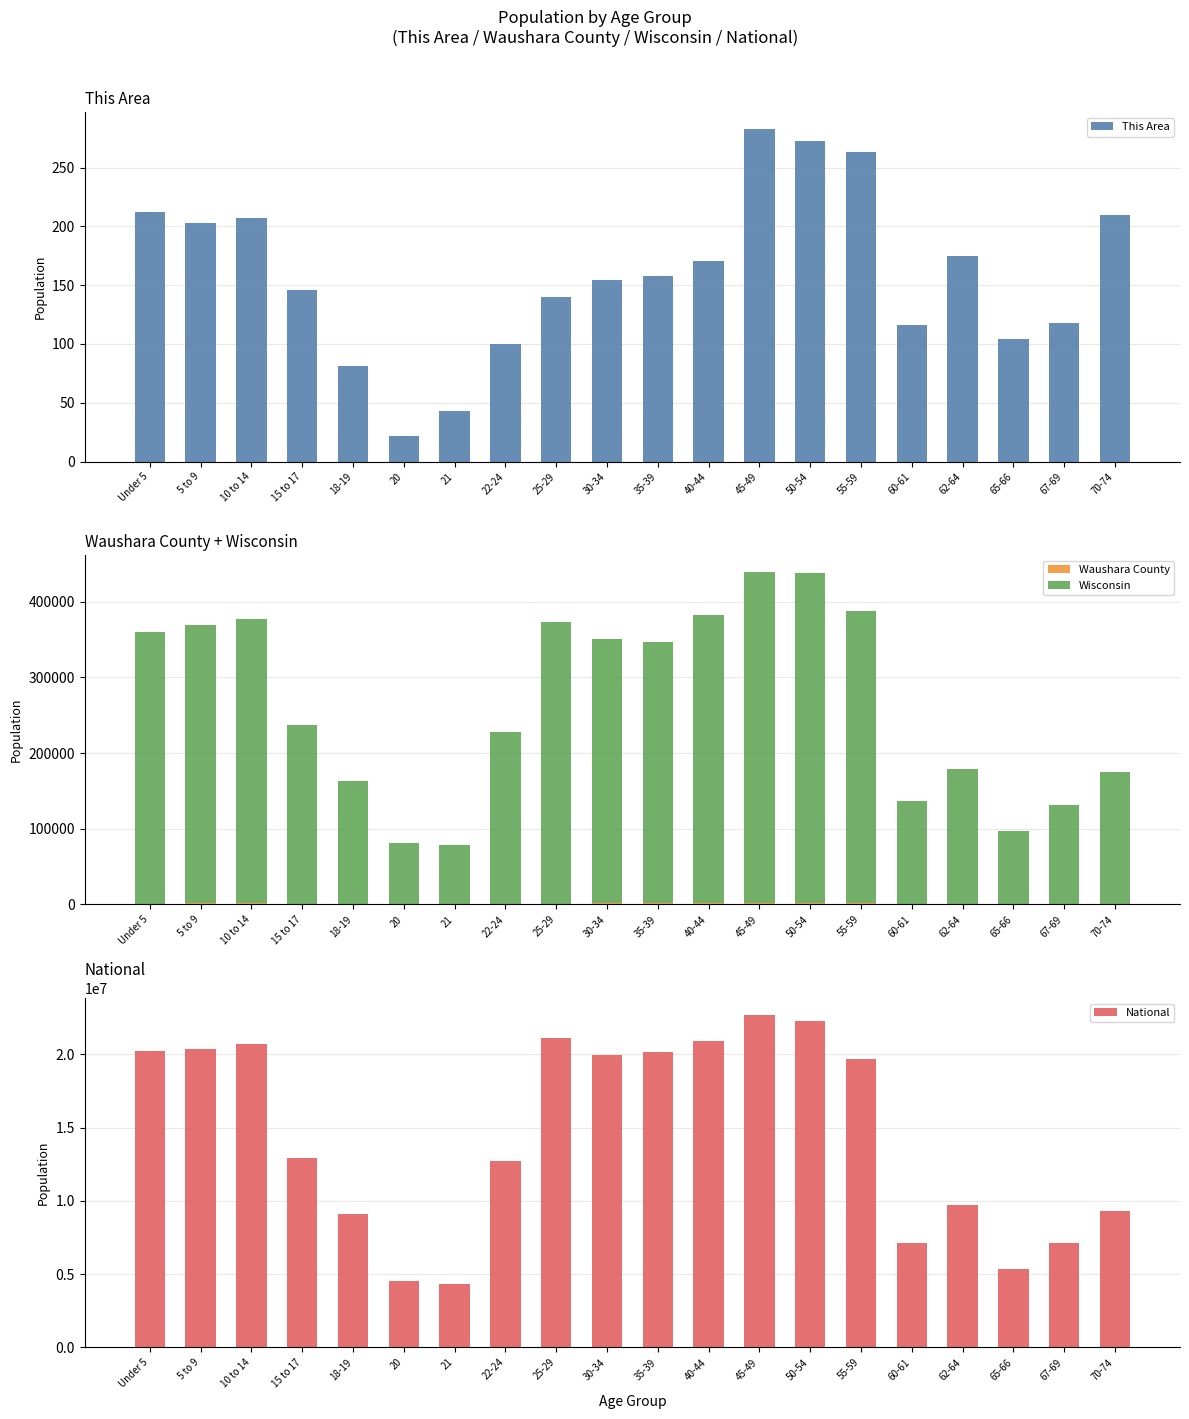

At which category is the sum across all series the highest?

45-49